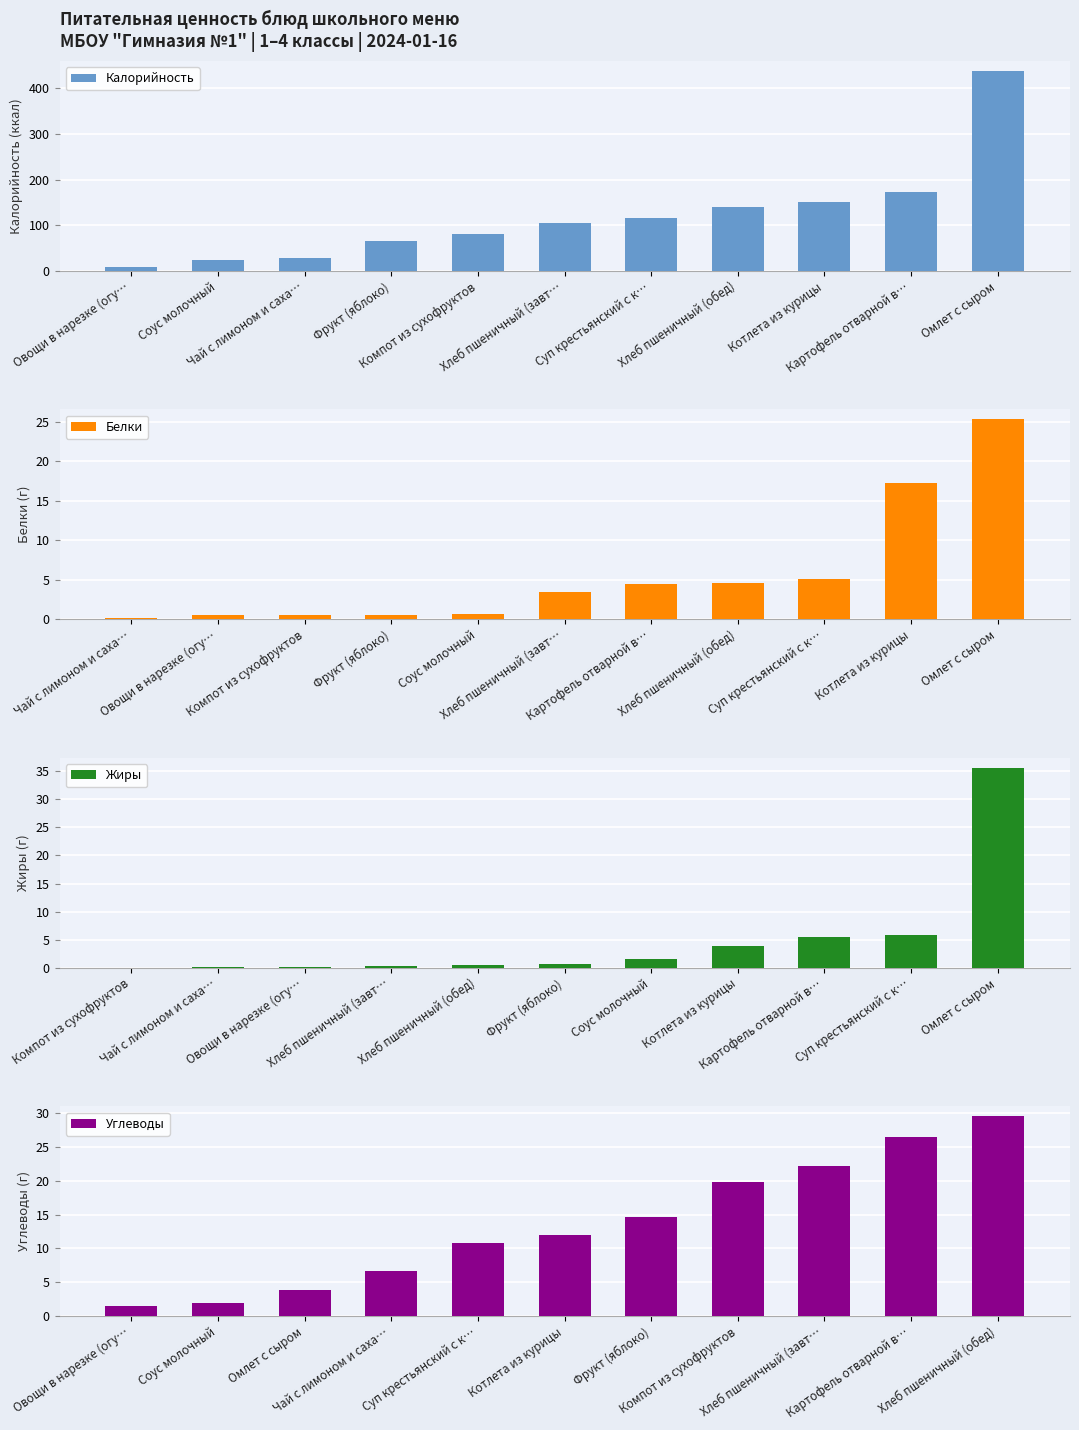

Which series has the widest spread of values?

Калорийность